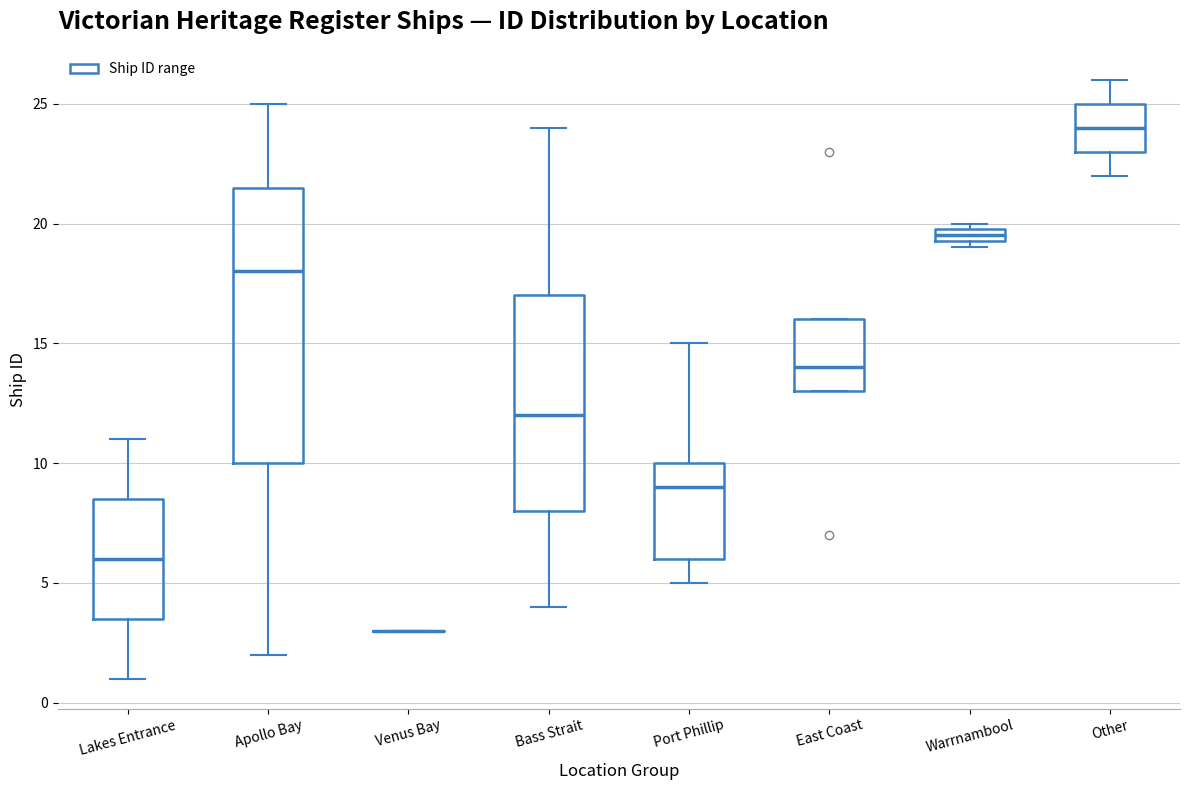

Where does the median line of the box for Lakes Entrance sit on the y-axis? The values are not printed on the chart, so give them approximately, as read against the axis.

6.0